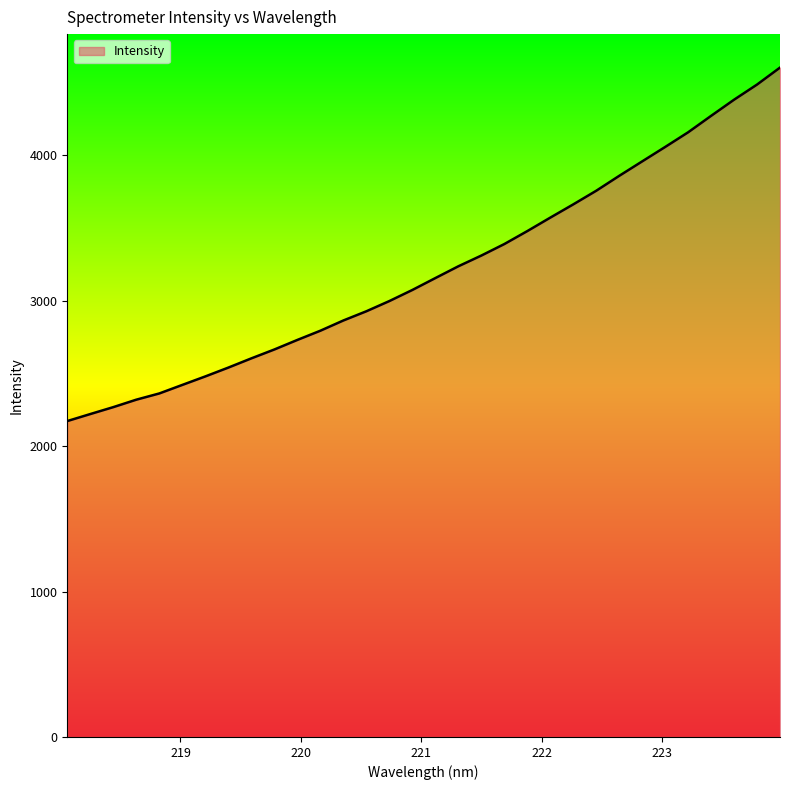

Does the chart have visible grid lines?

No